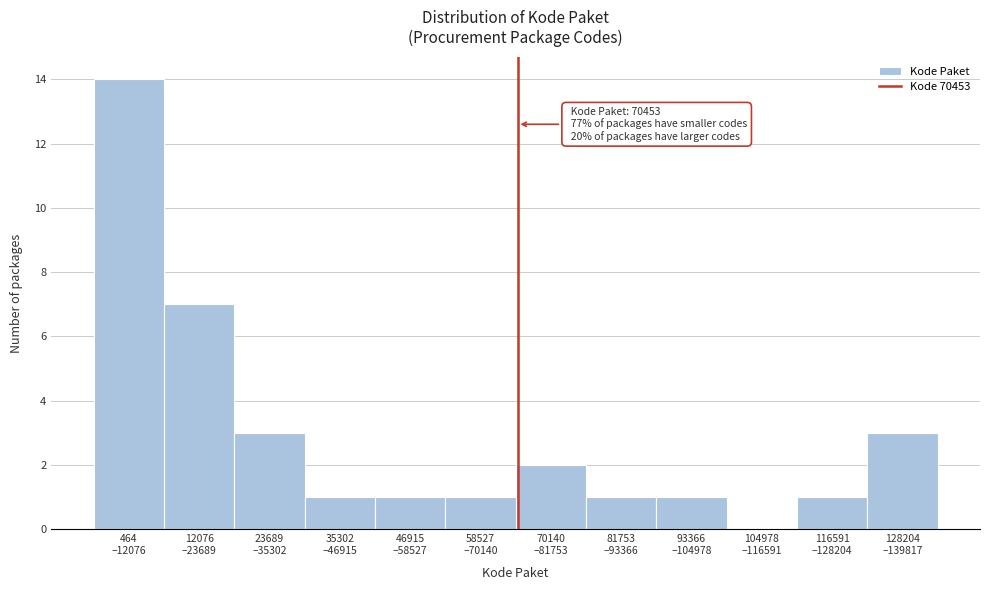

What is the sum of all values?

35